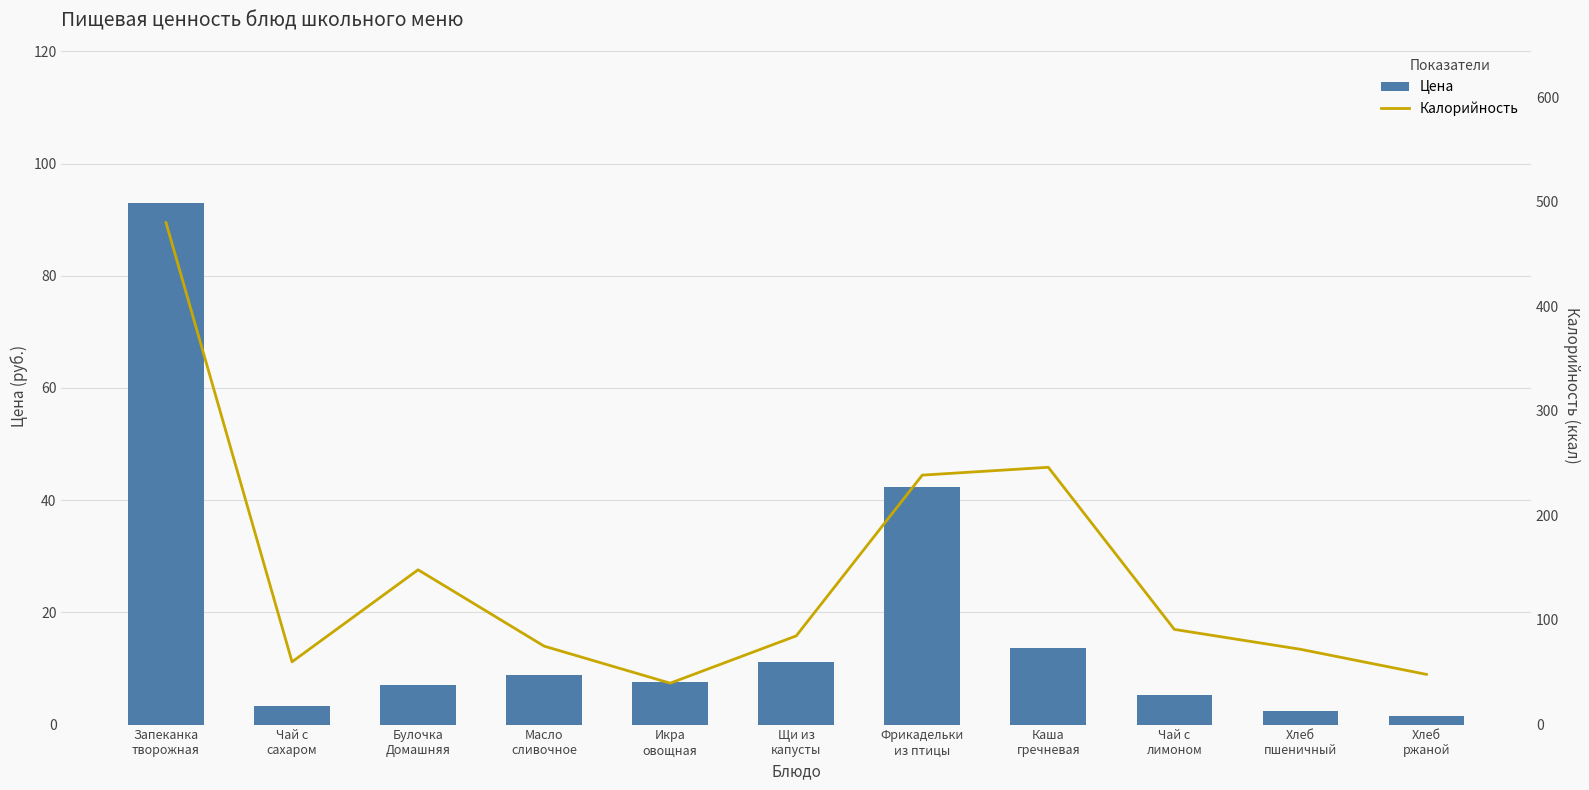

Does the chart contain stacked bars?

No